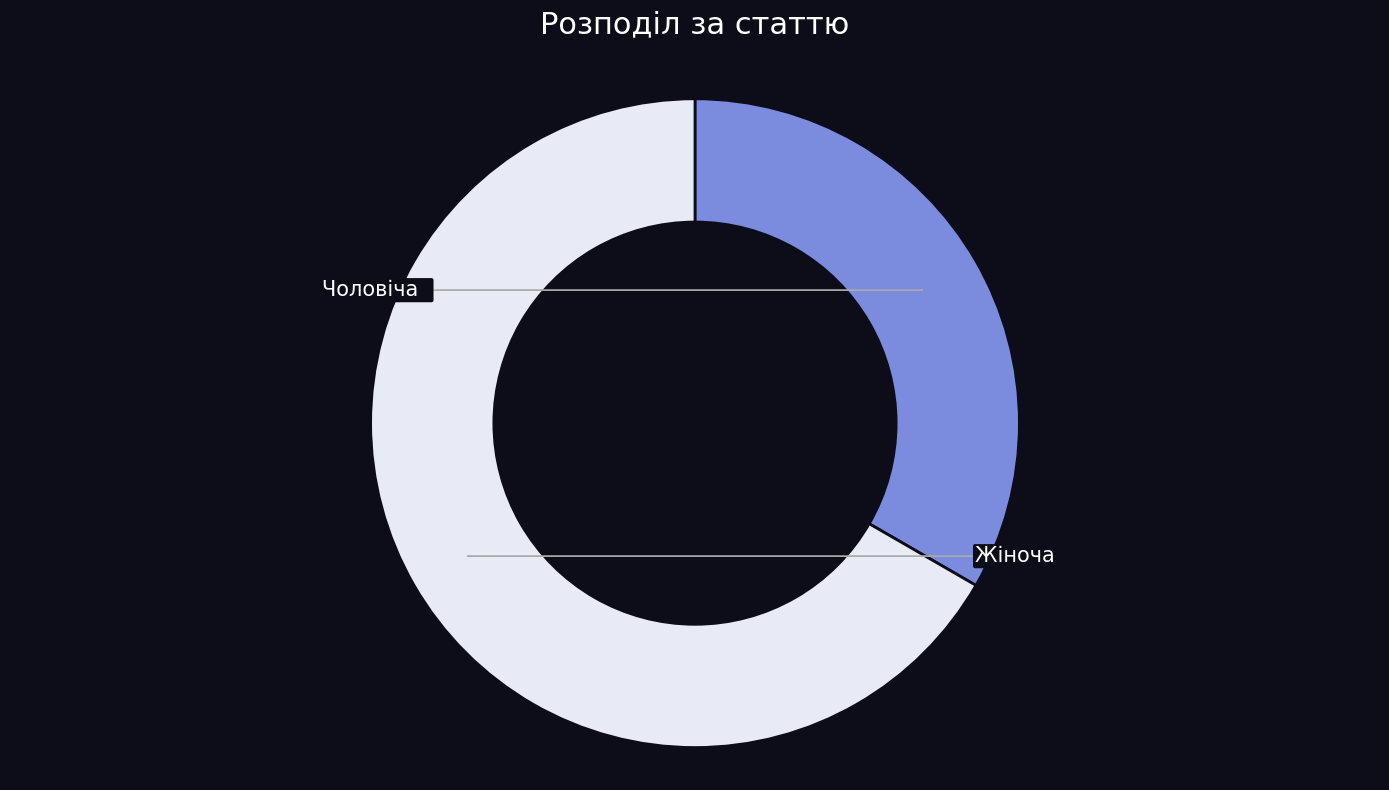

To the nearest percent, what portion does Жіноча represent?

67%